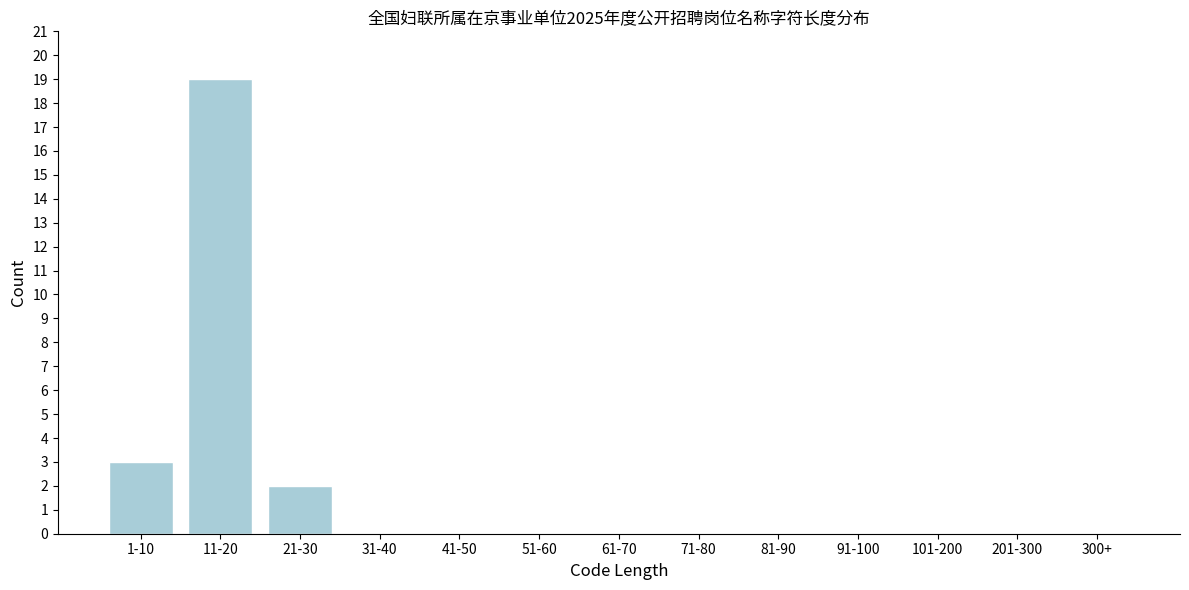

Reading right to left, transcribe all the data shown in this chart.

300+=0	201-300=0	101-200=0	91-100=0	81-90=0	71-80=0	61-70=0	51-60=0	41-50=0	31-40=0	21-30=2	11-20=19	1-10=3